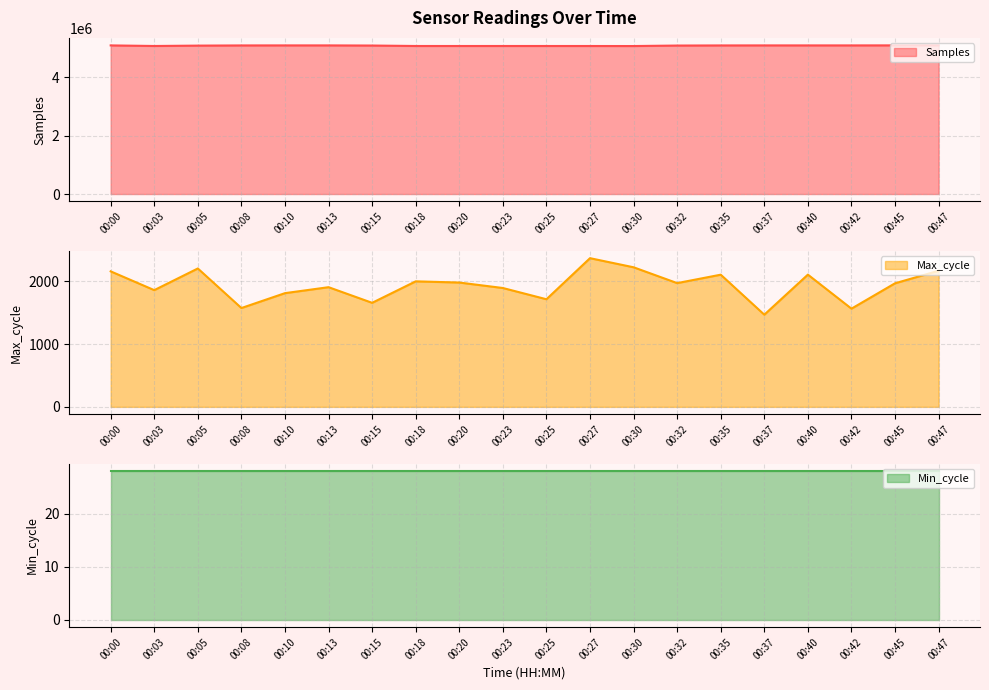

At which label is Max_cycle closest to 1918?

00:13